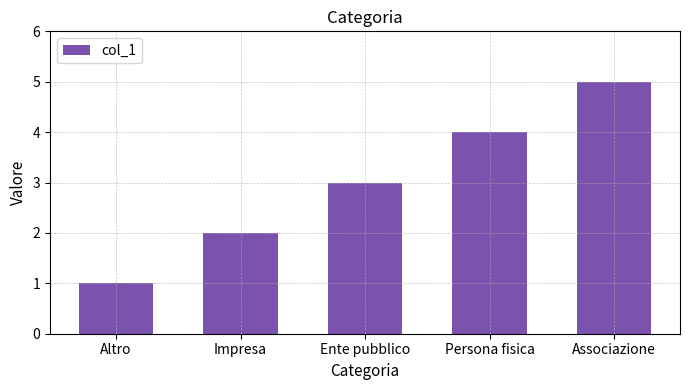

The chart shows a value of 1 at Persona fisica. True or false?

False